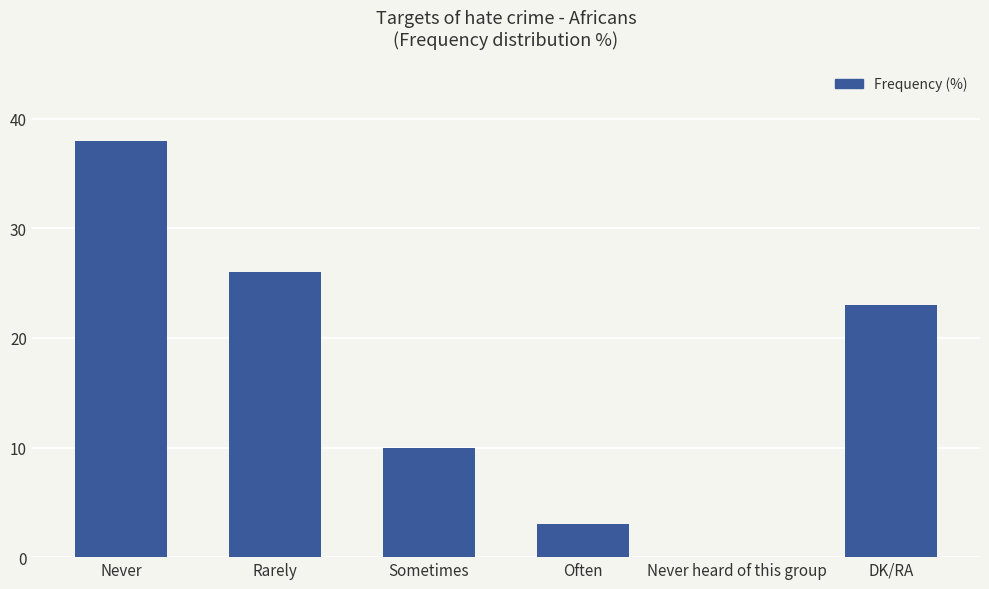

How many positive values are there?

5